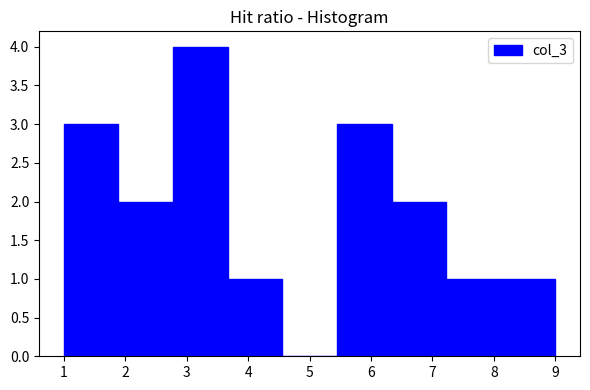

Reading left to right, transcribe this chart: for each bar, give the range it covers on the x-axis and its height. Neither the bar edges nor the heights are printed on the chart, so give them approximately, as read against the axes.

1.0 to 1.9: 3
1.9 to 2.8: 2
2.8 to 3.7: 4
3.7 to 4.6: 1
4.6 to 5.4: 0
5.4 to 6.3: 3
6.3 to 7.2: 2
7.2 to 8.1: 1
8.1 to 9.0: 1